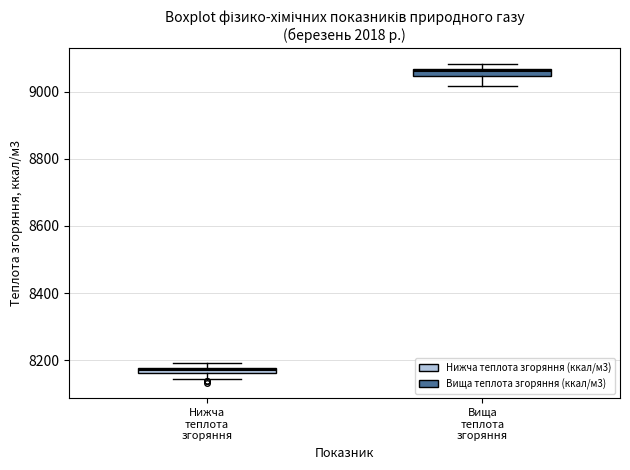

Which box's median line is the highest?

Вища теплота згоряння